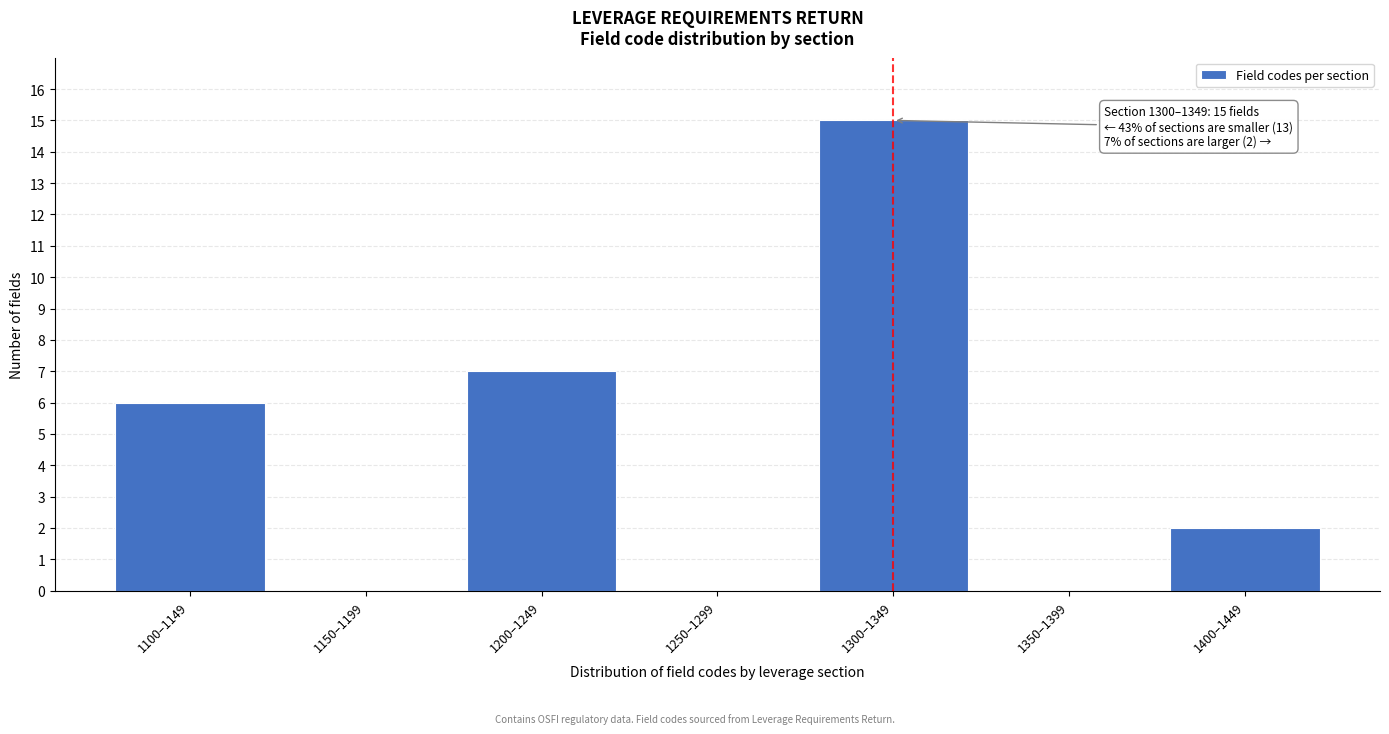

Reading left to right, extract all data points from this chart.

1100–1149=6	1150–1199=0	1200–1249=7	1250–1299=0	1300–1349=15	1350–1399=0	1400–1449=2